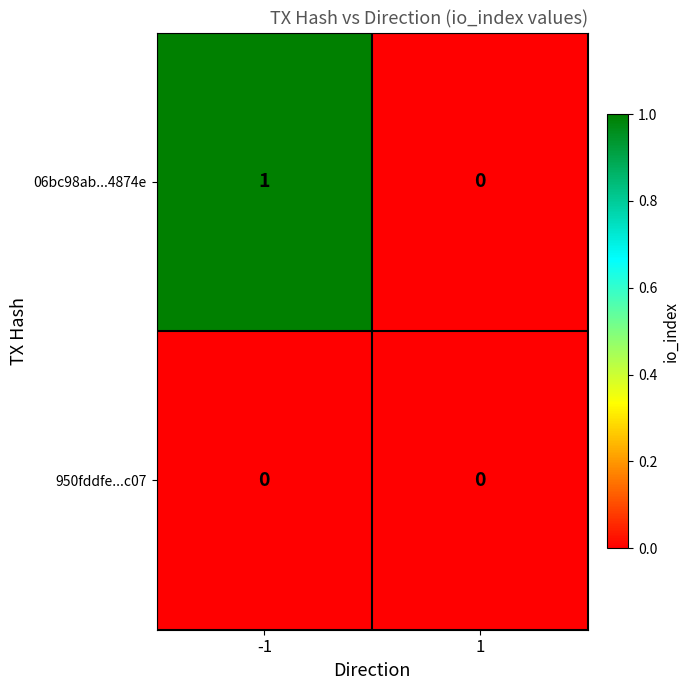

Which series changed the most between -1 and 1?

06bc98ab...4874e